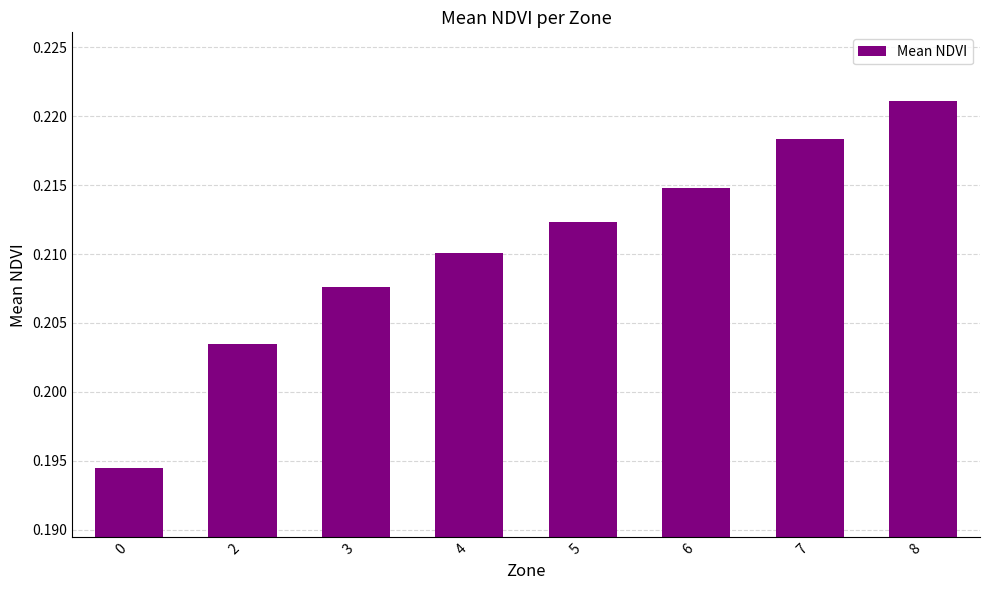

Which has a higher value, 5 or 0?

5